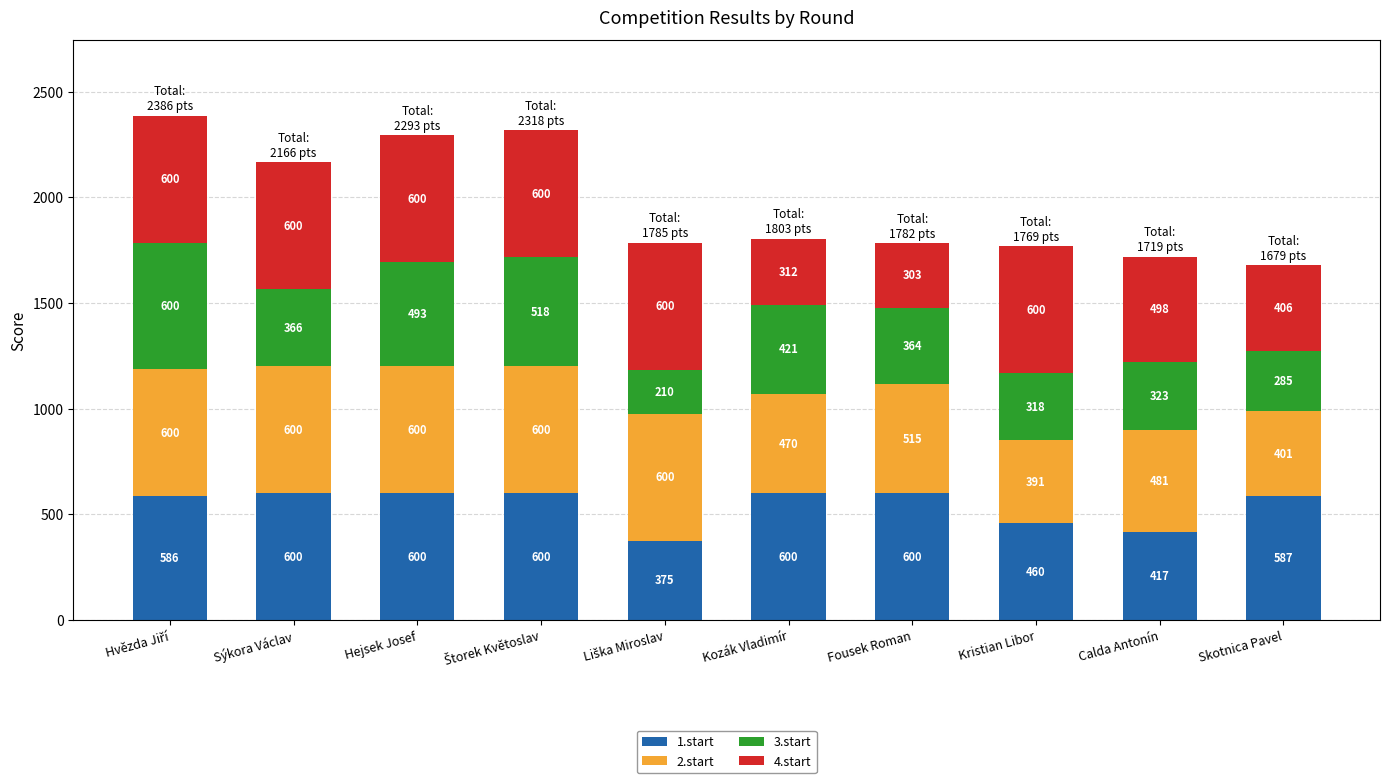

What is the difference between the maximum and second lowest values in the 1.start series?

183